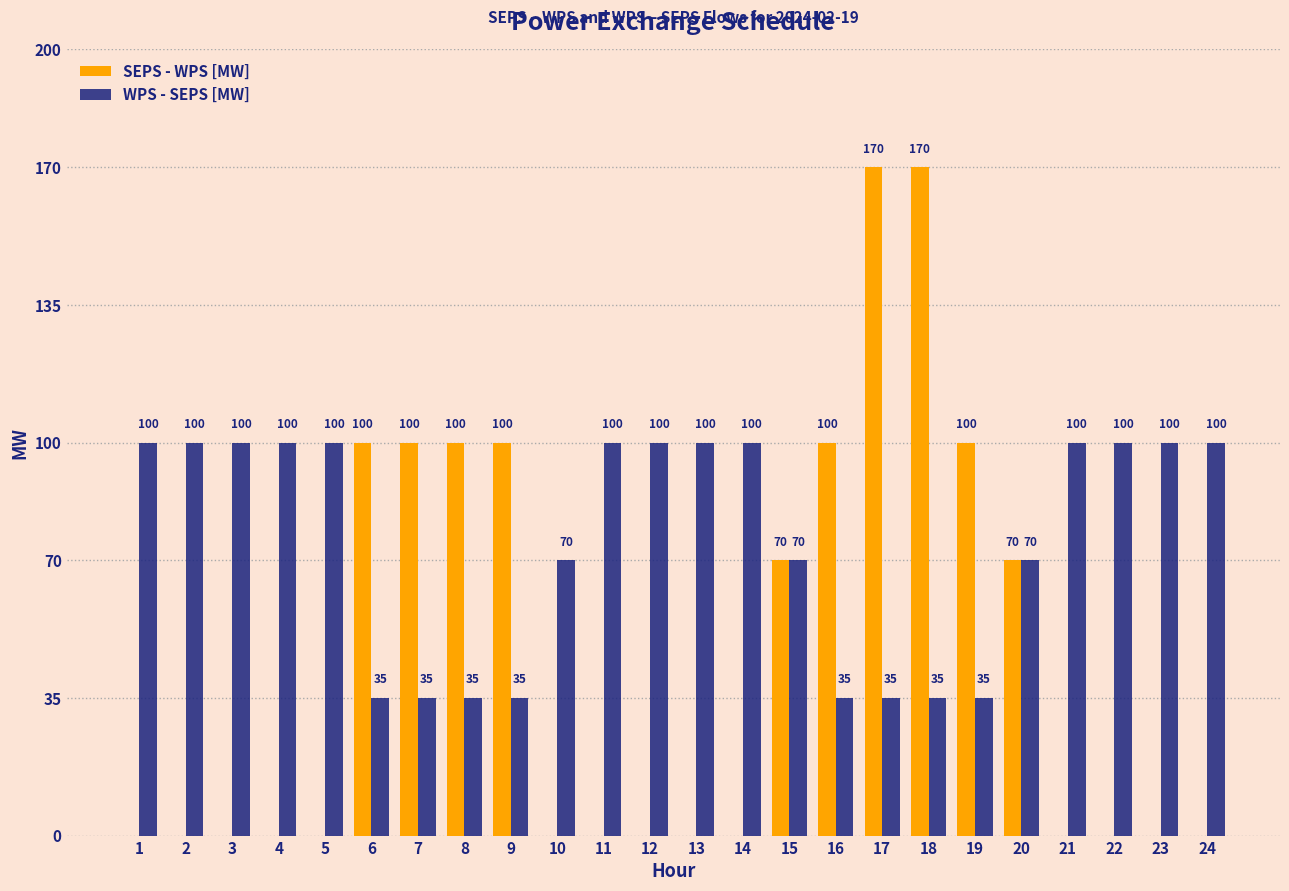

Which series changed the most between 11 and 15?

SEPS - WPS [MW]